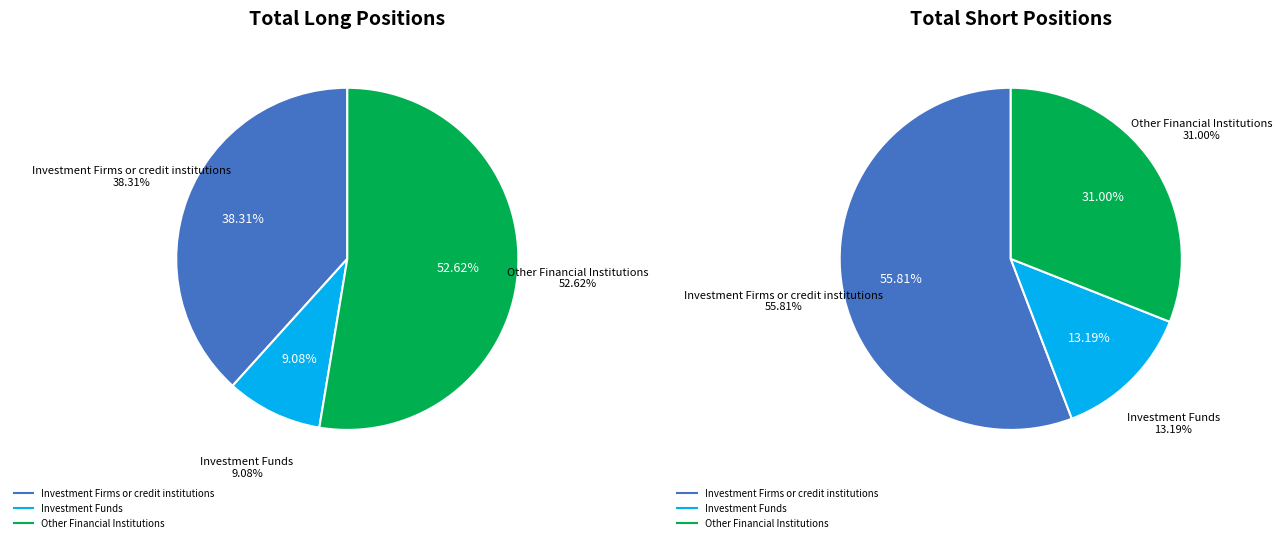

Is there any slice that represents more than half of the pie?

Yes